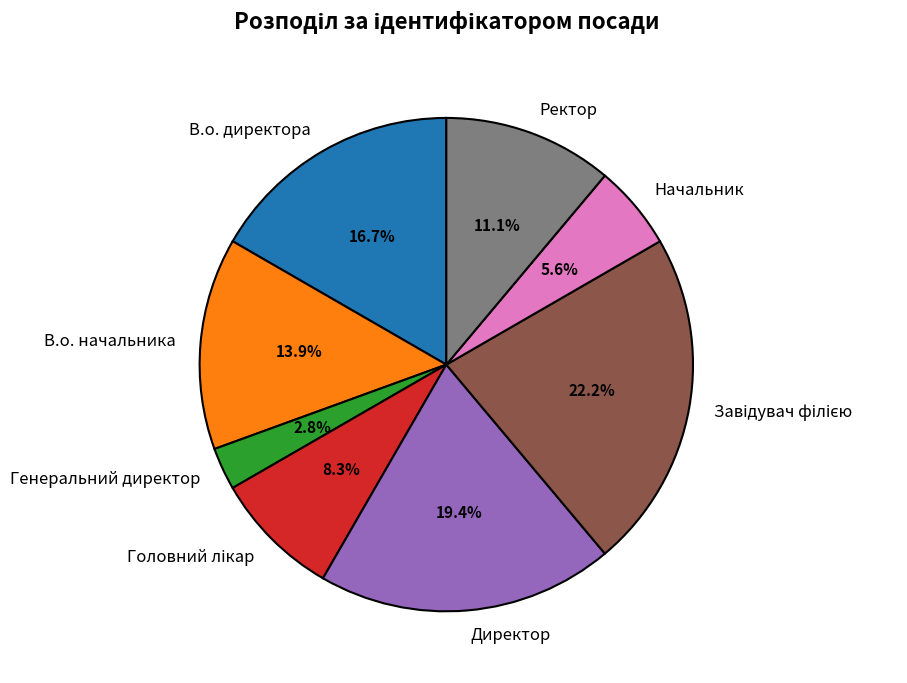

Does Начальник represent more than half of the total?

No